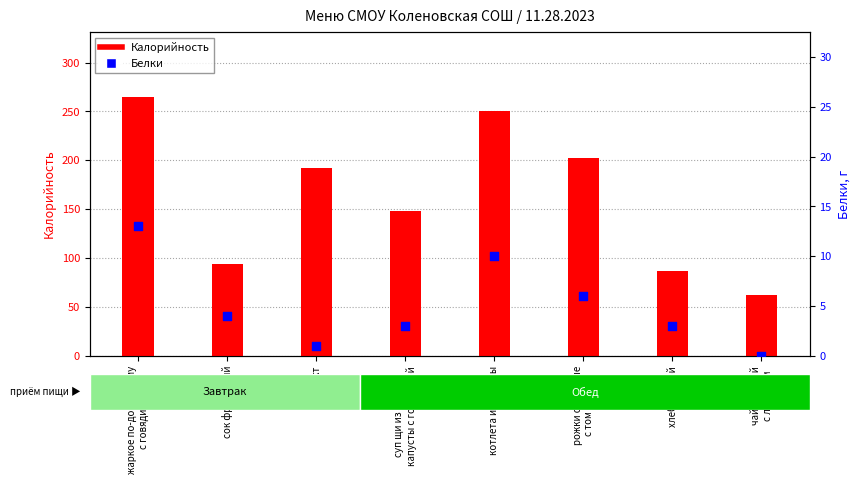

Which series has the largest total across all categories?

Калорийность